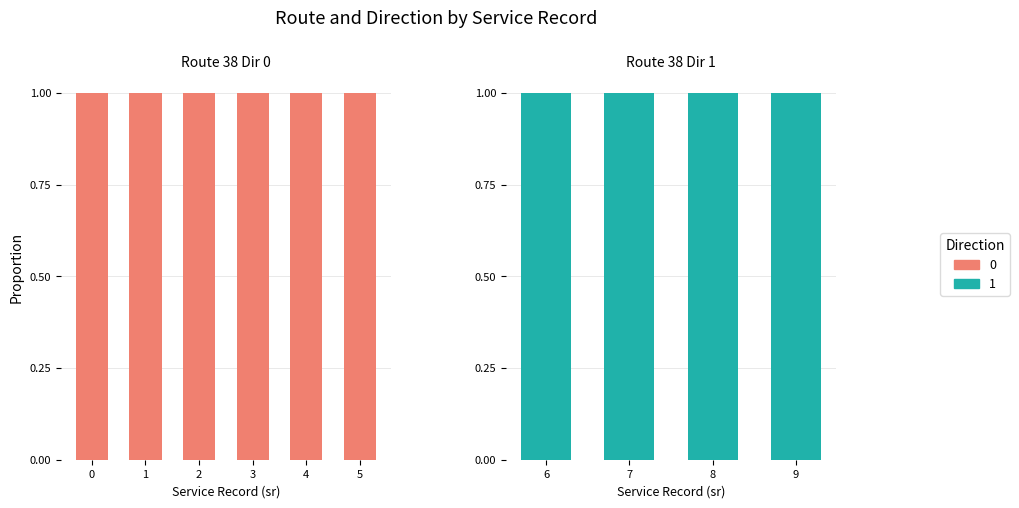

Where is direction_0 nearest to the value 0?

6